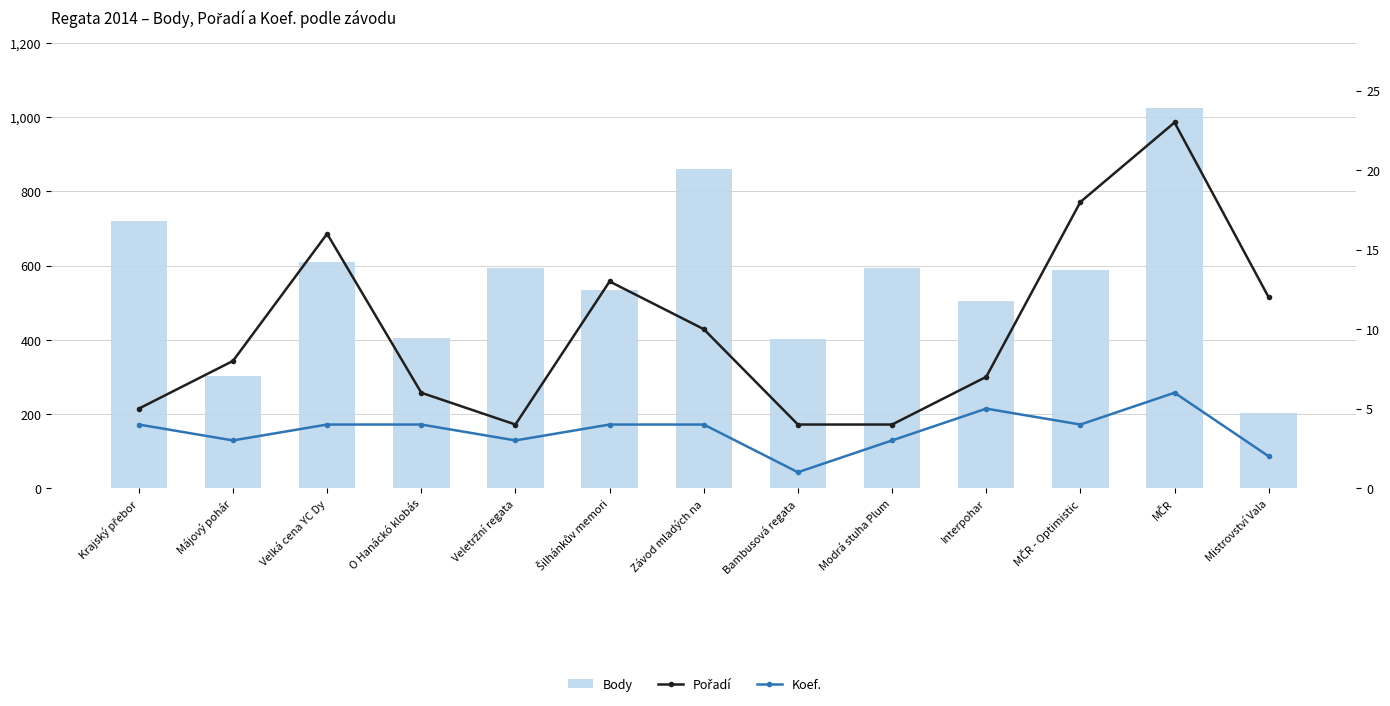

Does the chart contain any negative values?

No